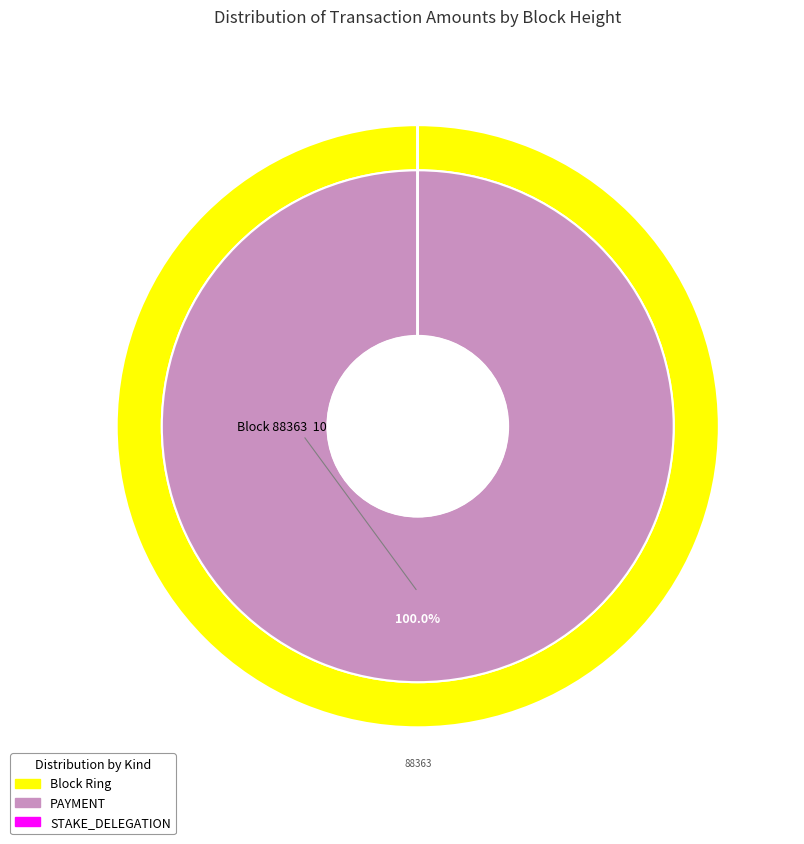

True or false: 88363 accounts for 87% of the total.

False